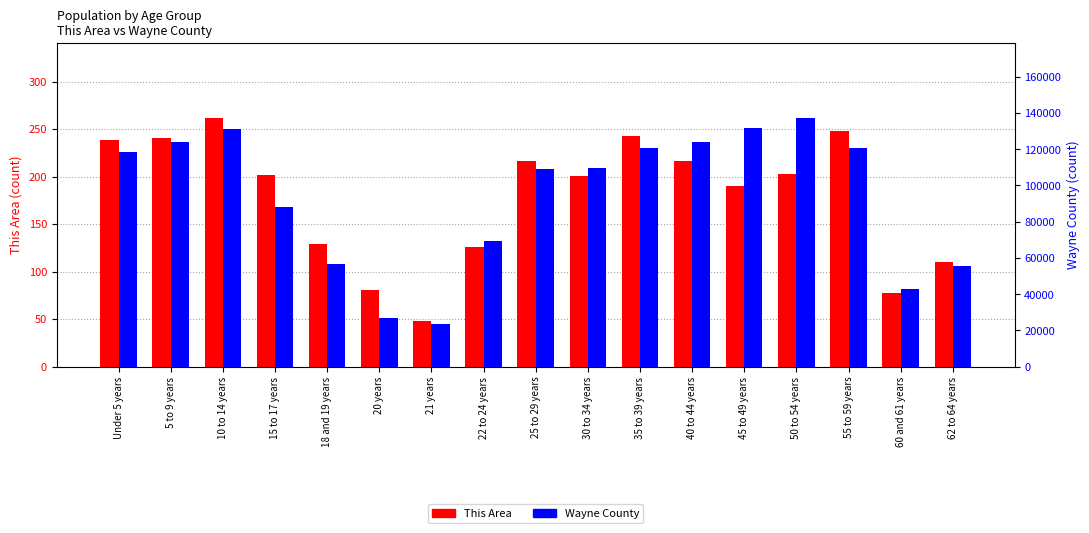

What is the label of the 8th bar from the right?

30 to 34 years